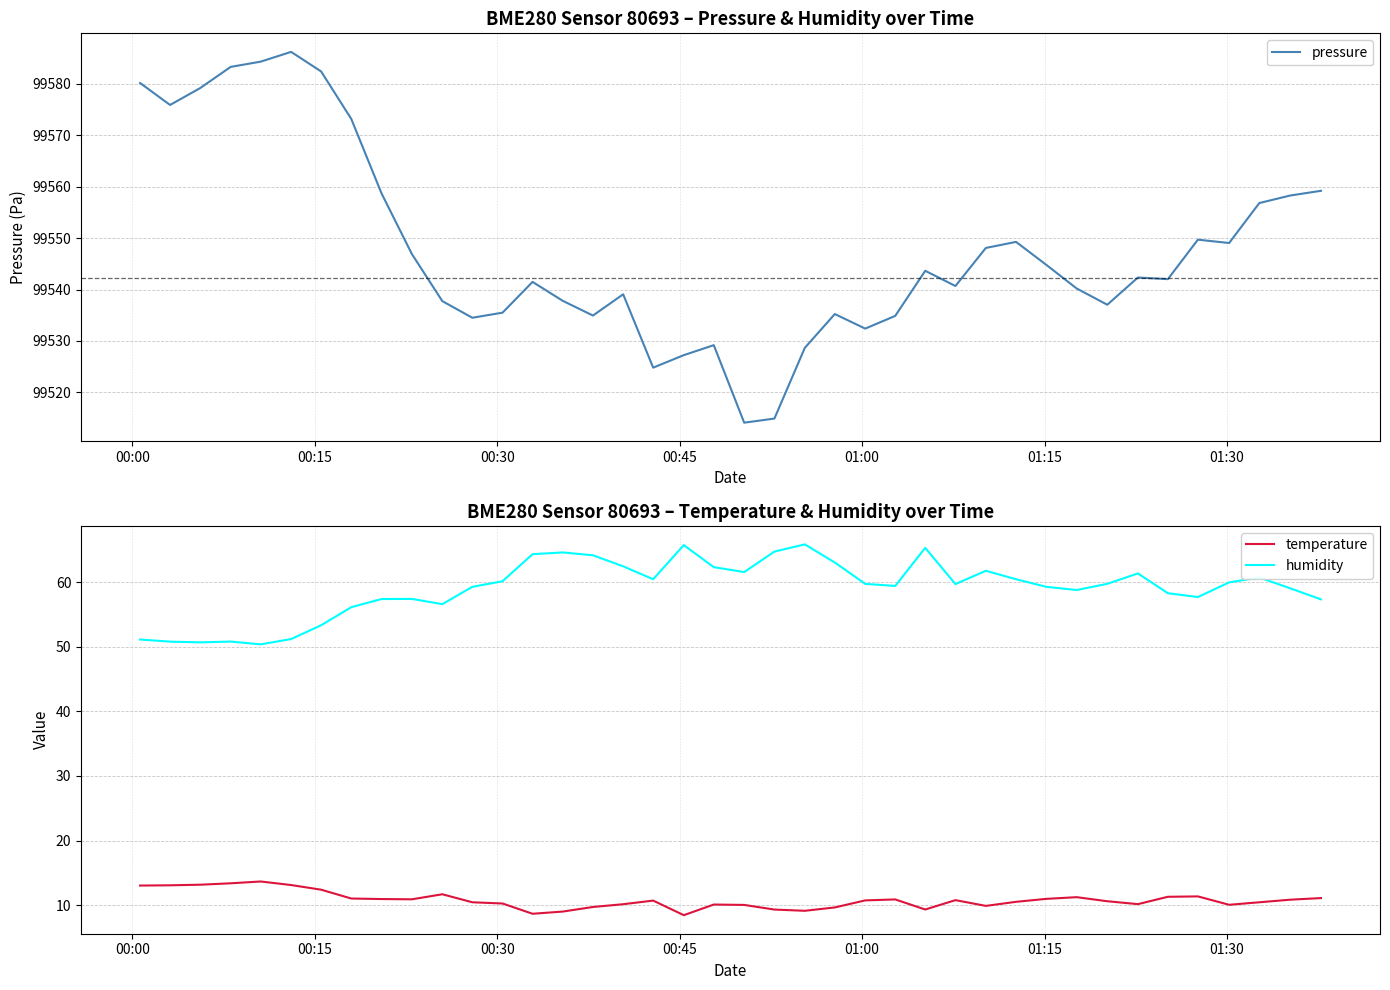

True or false: humidity and temperature cross at least once.

False